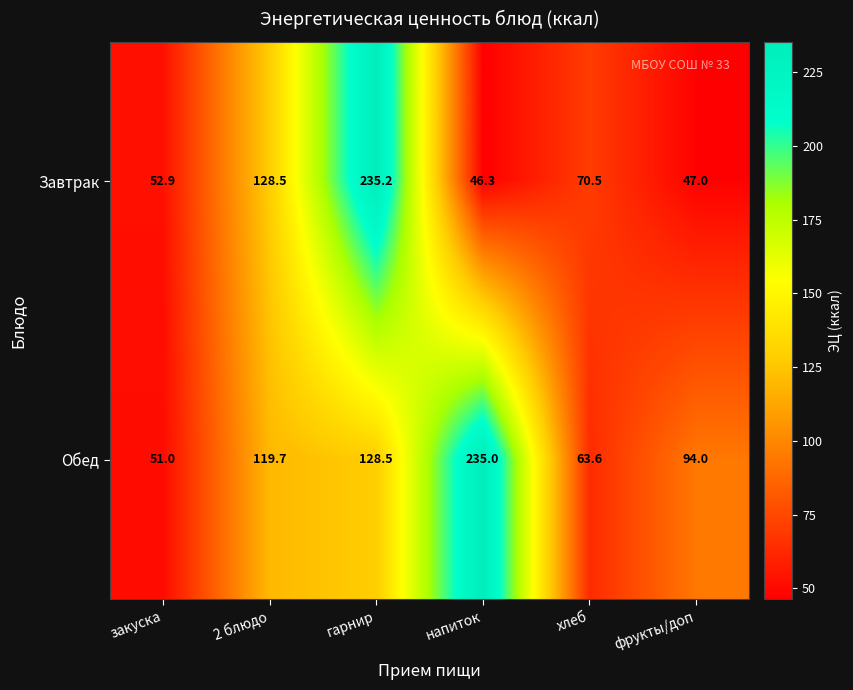

Between 2 блюдо and хлеб, which series saw the biggest shift?

Завтрак